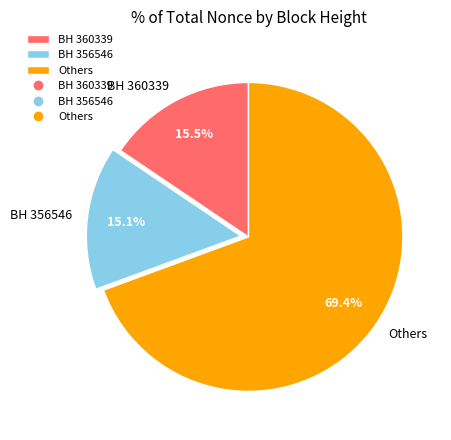

Which slice is the largest?

Others